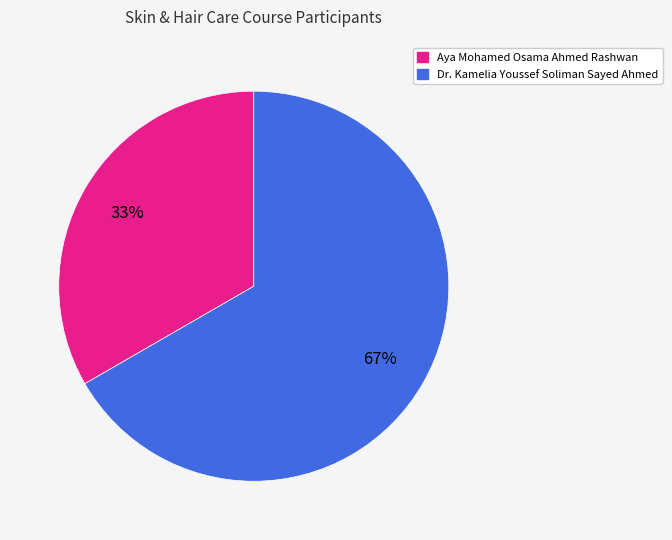

Rank the categories by value from highest to lowest.

Dr. Kamelia Youssef Soliman Sayed Ahmed, Aya Mohamed Osama Ahmed Rashwan